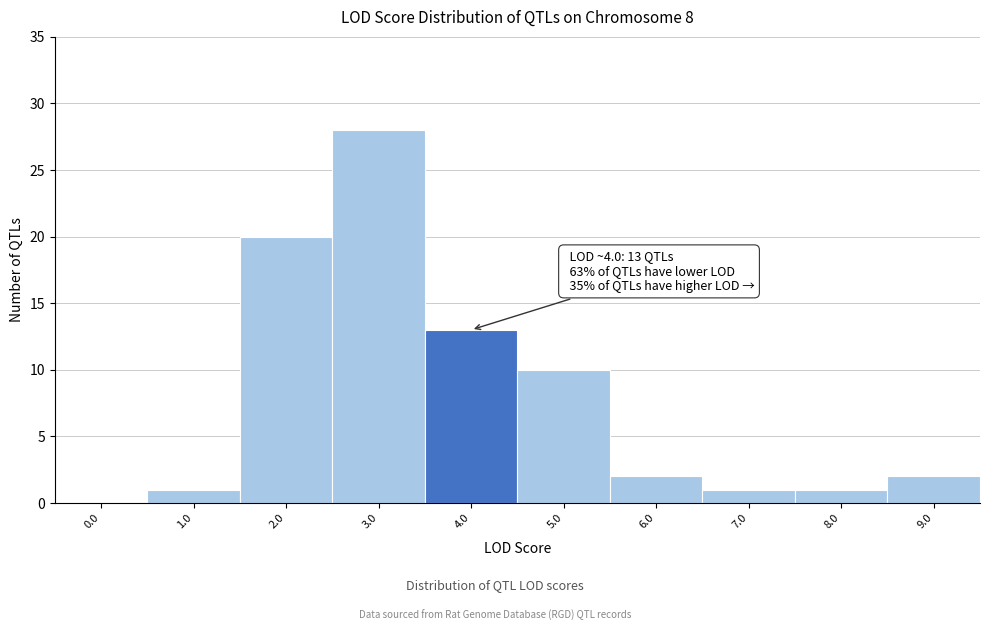

Reading left to right, transcribe all the data shown in this chart.

0.0=0	1.0=1	2.0=20	3.0=28	4.0=13	5.0=10	6.0=2	7.0=1	8.0=1	9.0=2